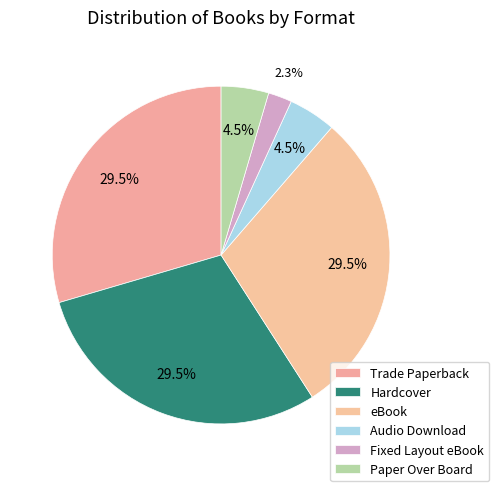

How many segments does this pie chart have?

6